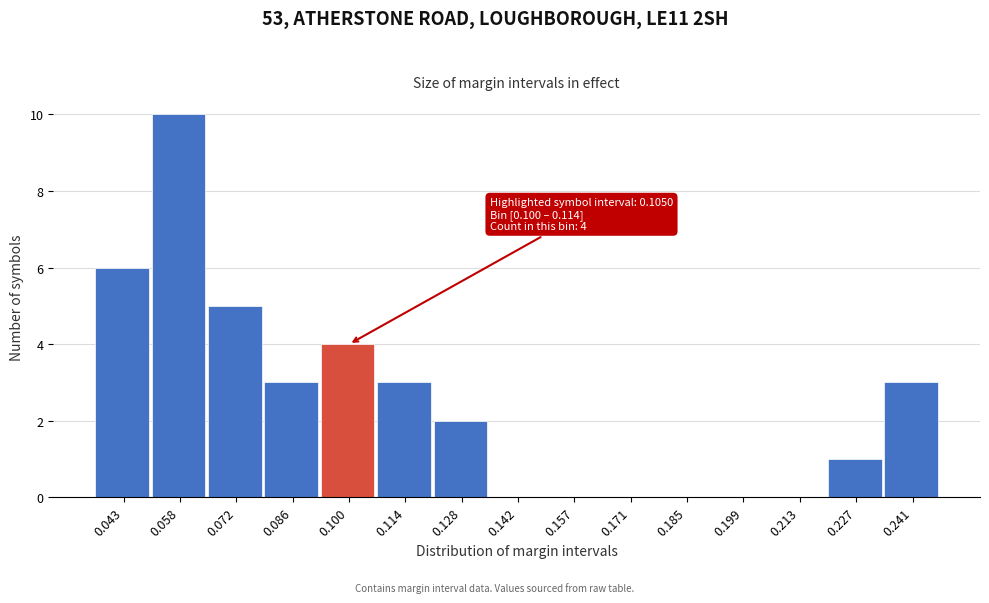

Reading left to right, what are all the values shown in this chart?

0.043=6	0.058=10	0.072=5	0.086=3	0.100=4	0.114=3	0.128=2	0.142=0	0.157=0	0.171=0	0.185=0	0.199=0	0.213=0	0.227=1	0.241=3